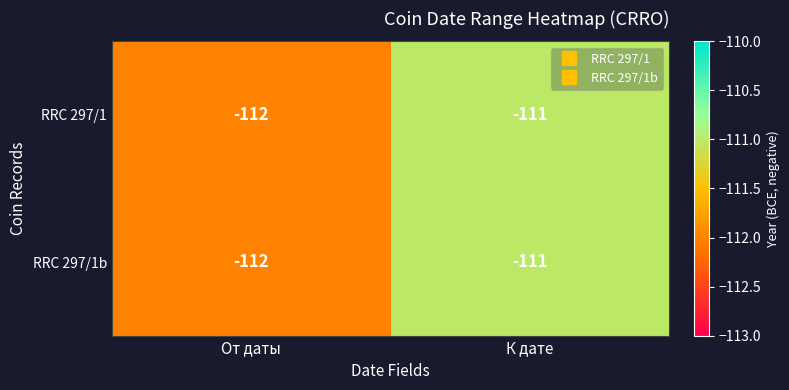

At which category does the chart reach its peak across all series?

К дате